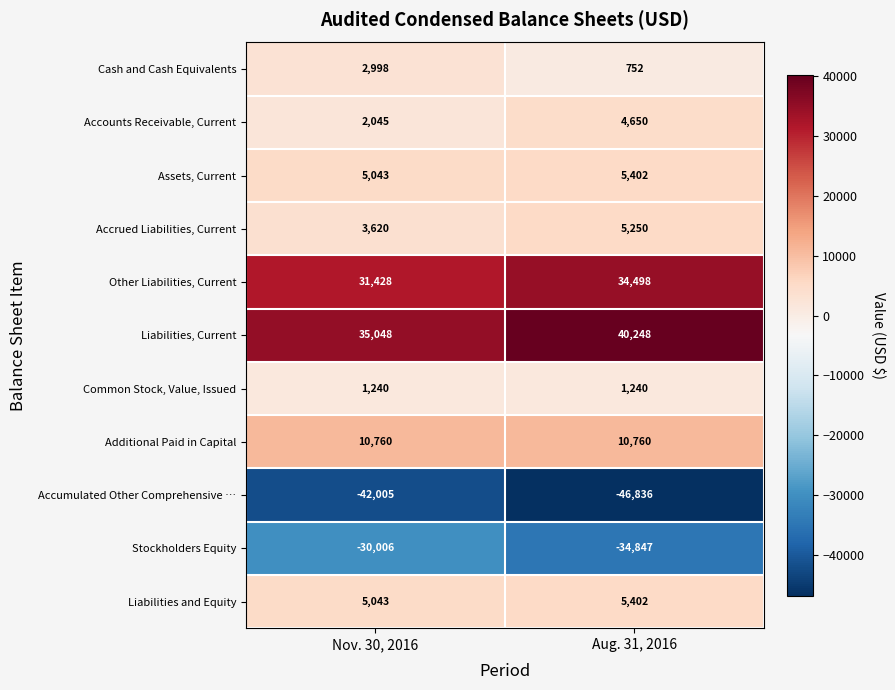

What is the sum of the Accumulated Other Comprehensive … values at Aug. 31, 2016 and Nov. 30, 2016?

-88841